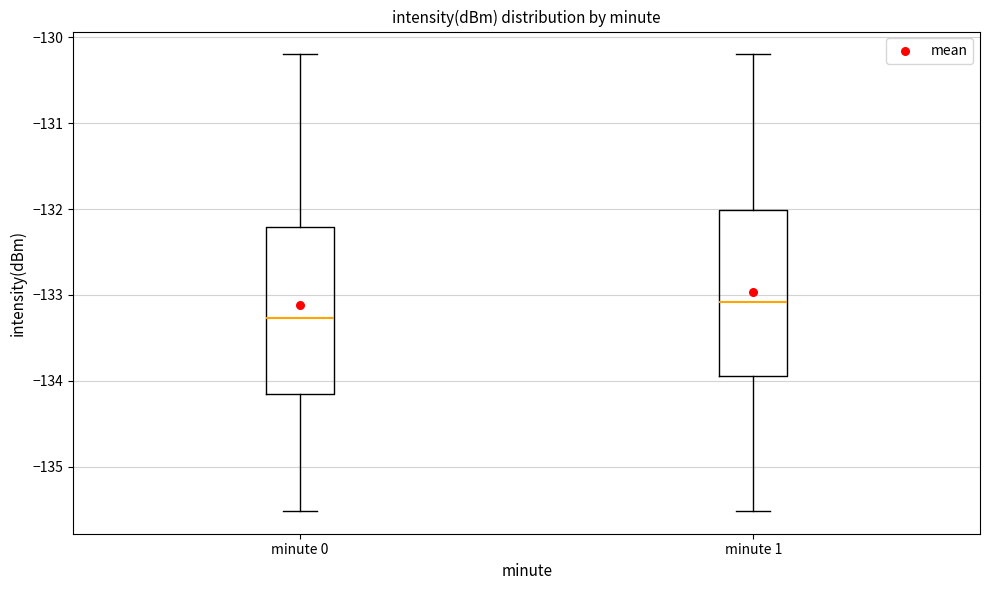

Reading left to right, read every box against the y-axis: the position of its median line, the range the box covers, and the ends of its whiskers. The values are not printed on the chart, so give them approximately, as read against the axis.

minute 0: median -133.3, box -134.2 to -132.2, whiskers -135.5 to -130.2
minute 1: median -133.1, box -133.9 to -132.0, whiskers -135.5 to -130.2